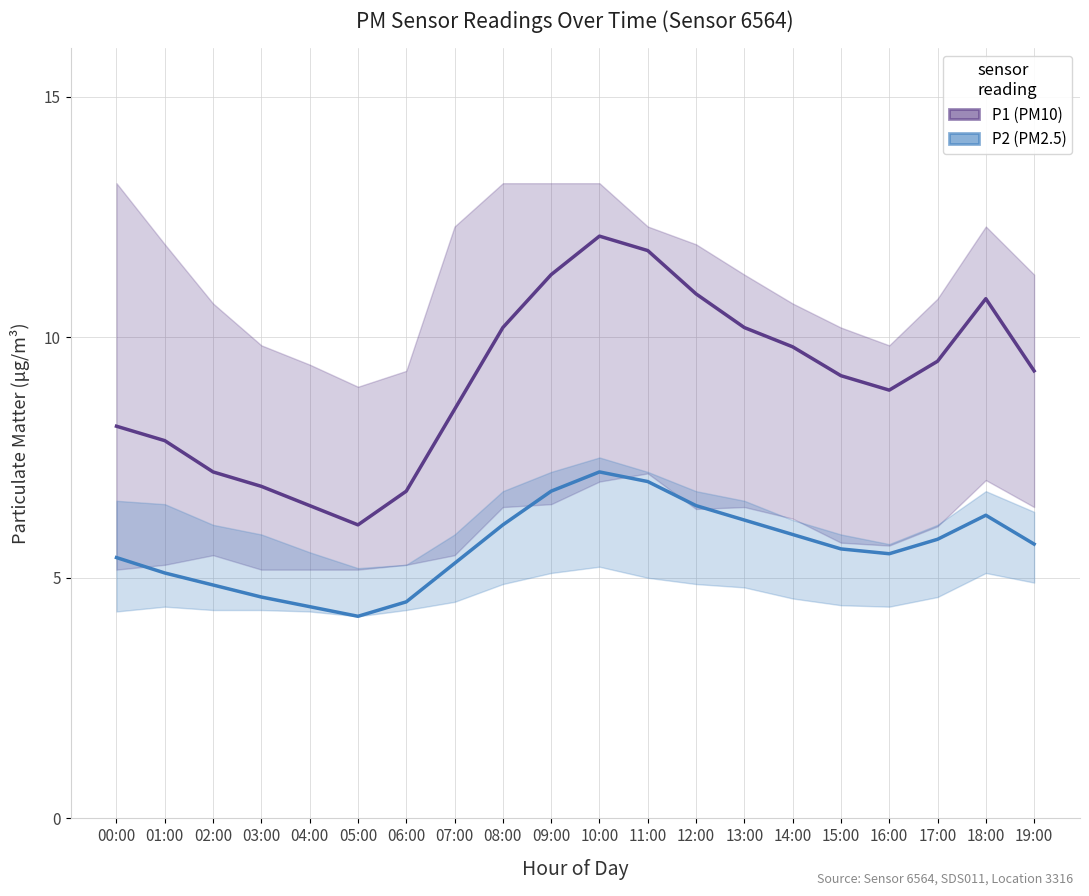

At which category does P2 reach its first local peak?

10:00